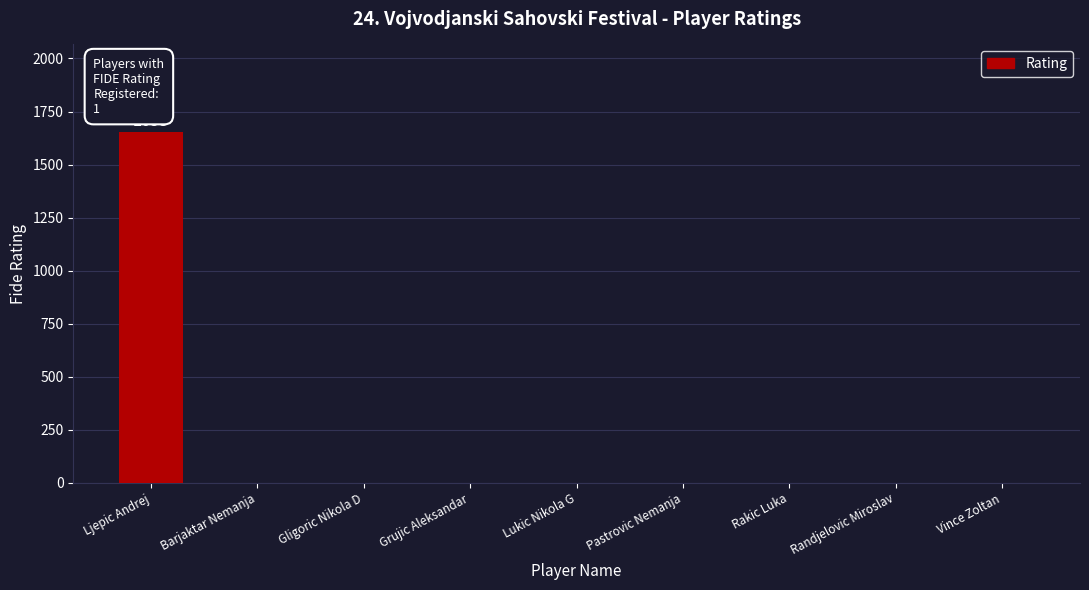

How many distinct data groups are displayed?

1